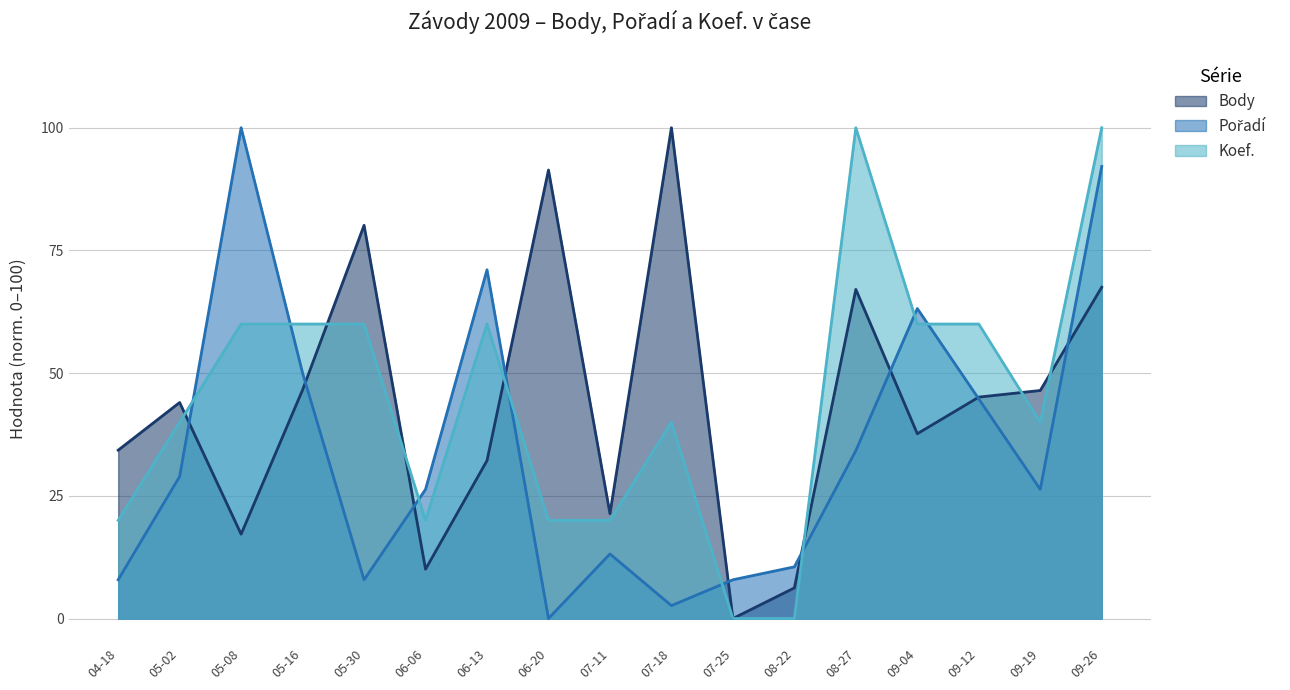

What value does the Body series have at 05-30?

80.1